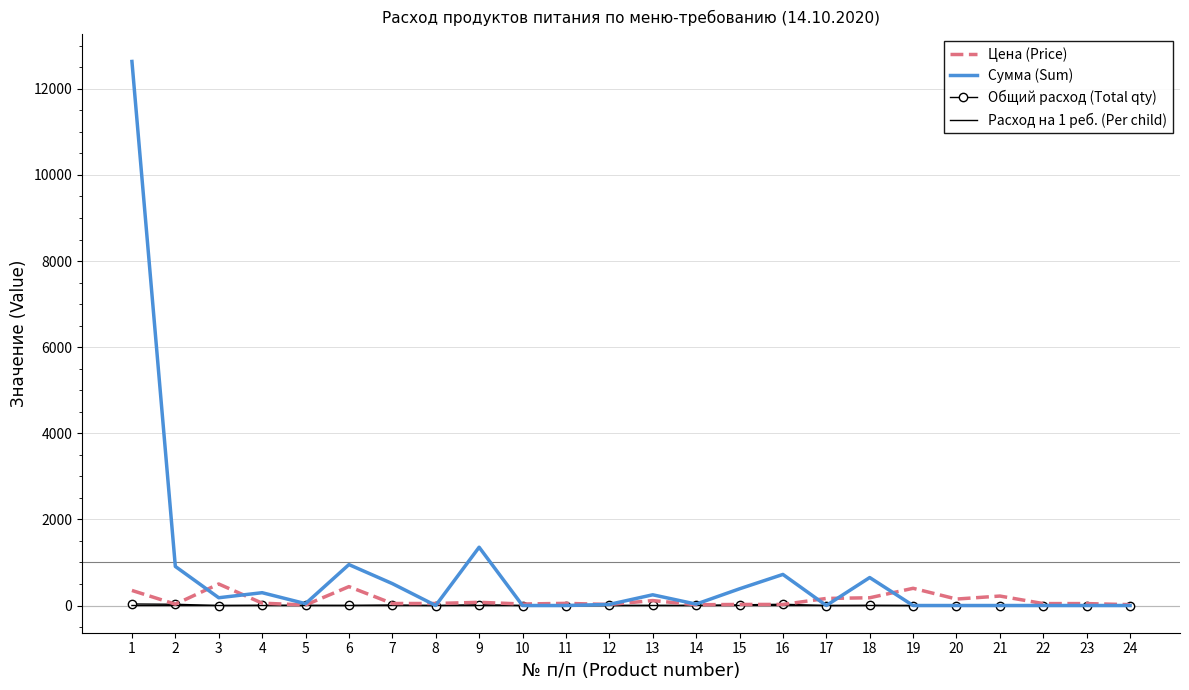

What is the highest value of the Цена (Price) series?

500.0